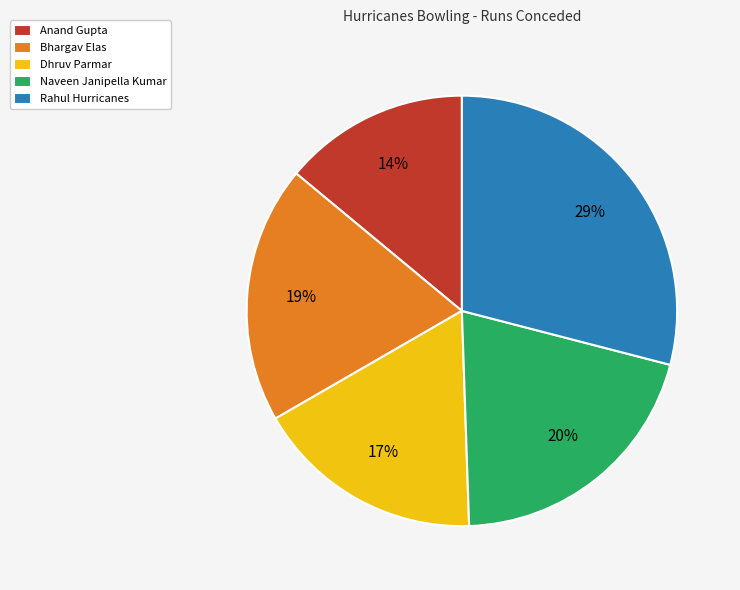

To the nearest percent, what is the difference between the Rahul Hurricanes and Dhruv Parmar slice percentages?

12%